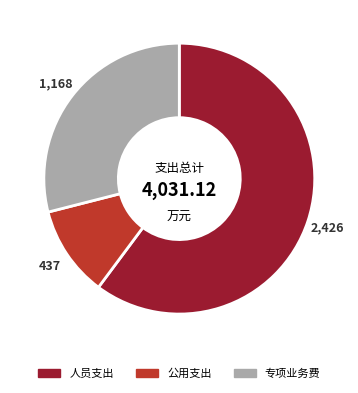

Rank the categories by value from lowest to highest.

公用支出, 专项业务费, 人员支出